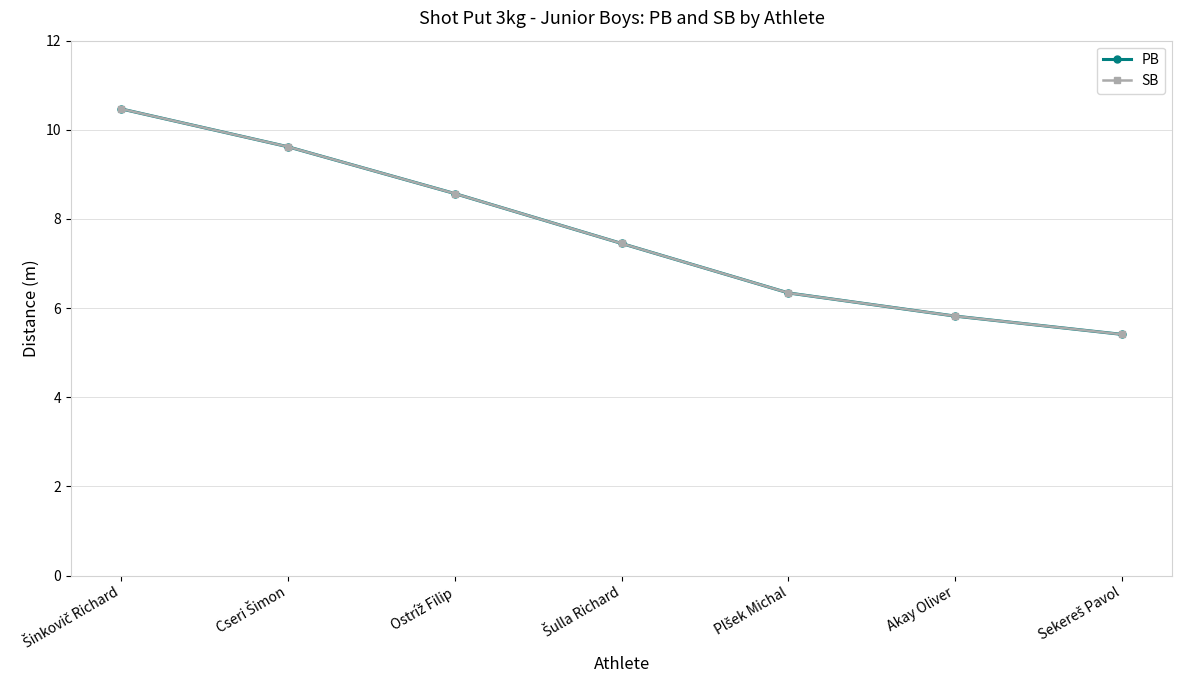

What is the label of the 5th point from the left?

Plšek Michal